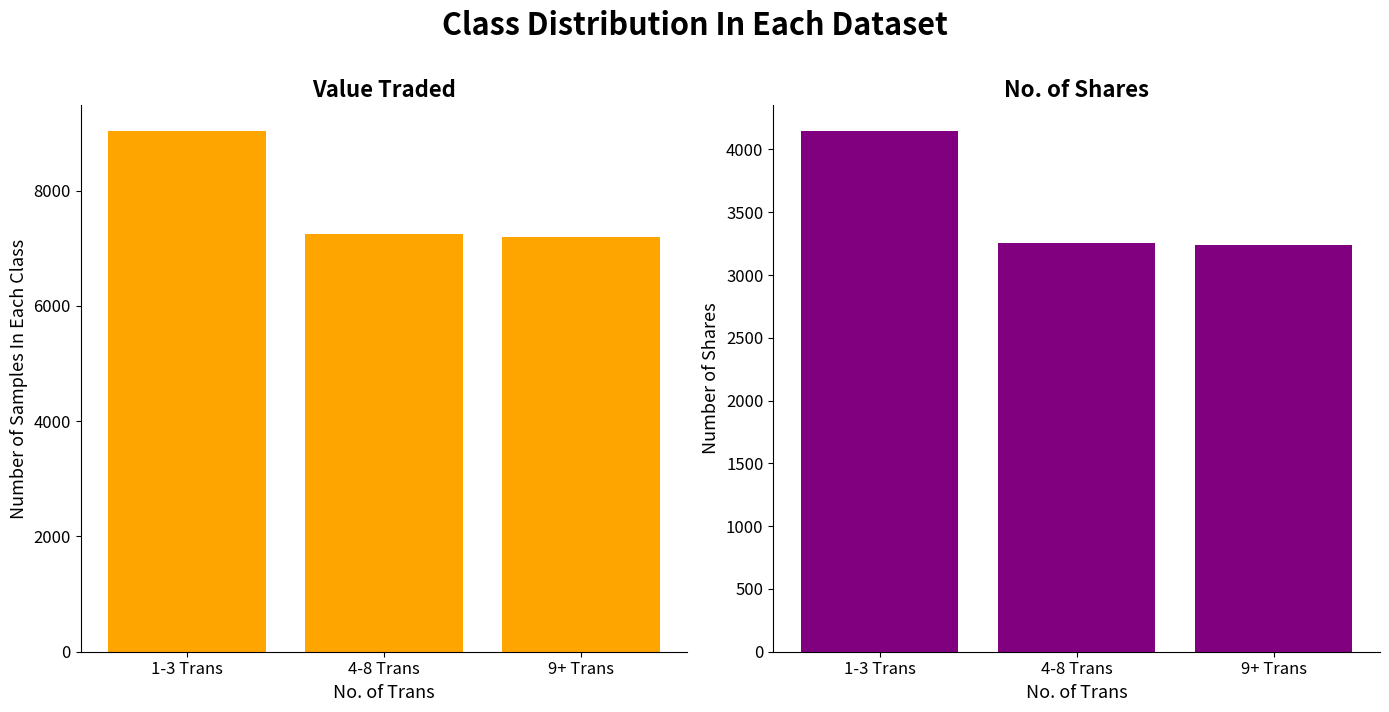

Reading left to right, list all the values displayed in this chart.

Value Traded: 1-3 Trans=9026	4-8 Trans=7251	9+ Trans=7189
No. of Shares: 1-3 Trans=4144	4-8 Trans=3255	9+ Trans=3235